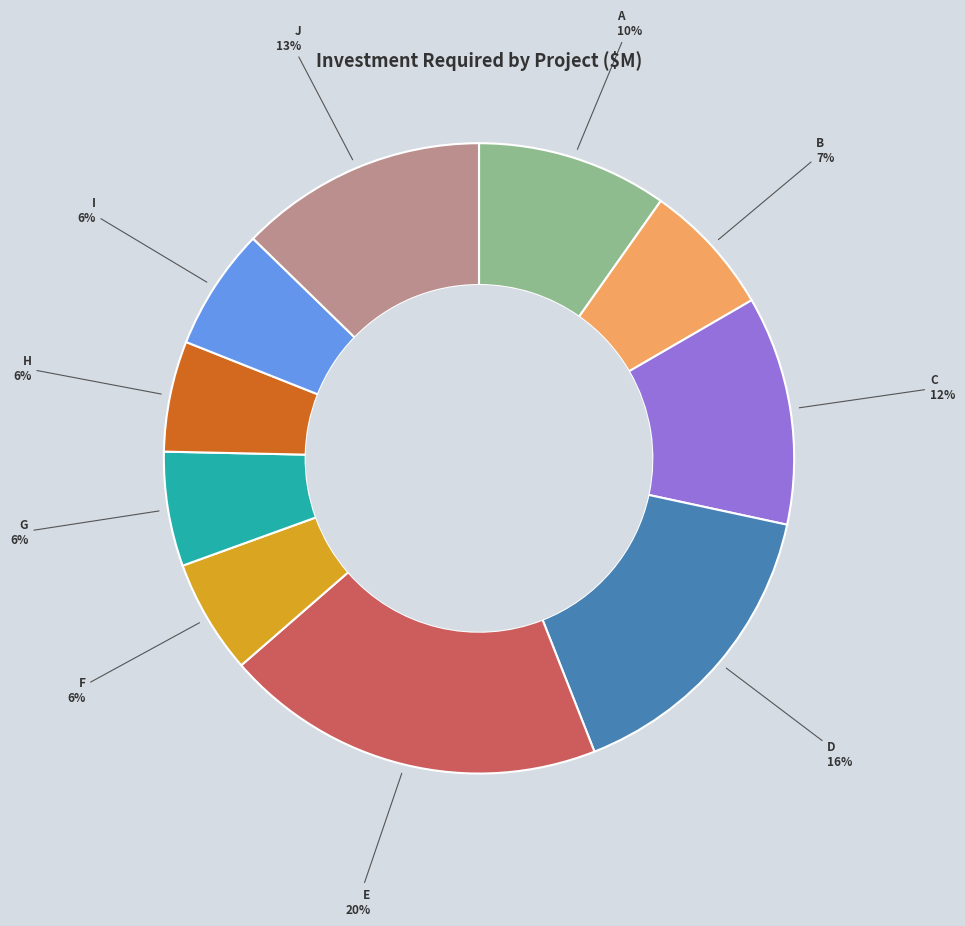

Is there a majority slice in this chart?

No